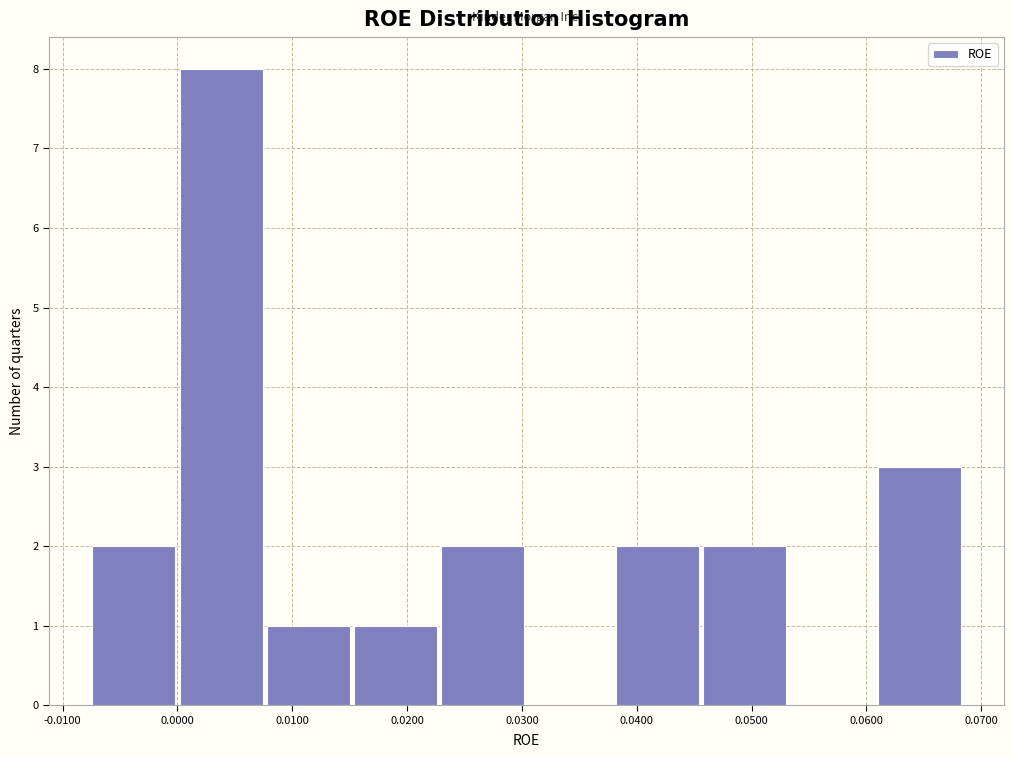

How tall is the bar that spans 0.008 to 0.015 on the x-axis? Neither the bar edges nor the heights are printed on the chart, so give them approximately, as read against the axes.

1